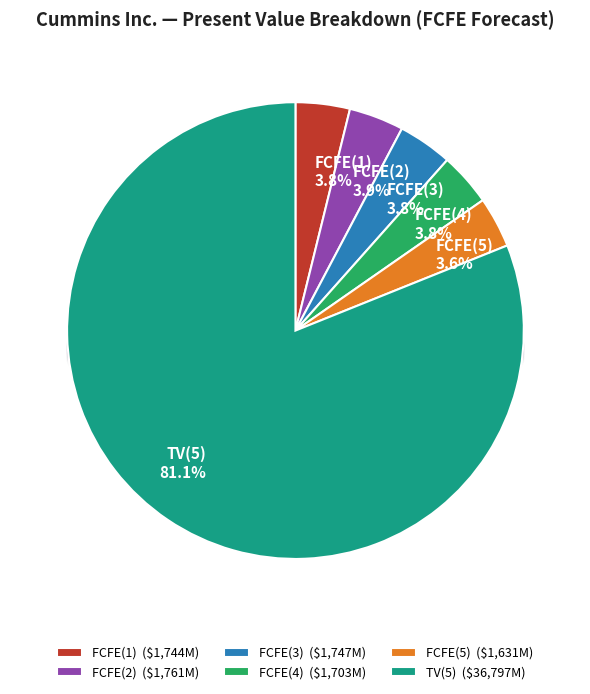

Is there any slice that represents more than half of the pie?

Yes